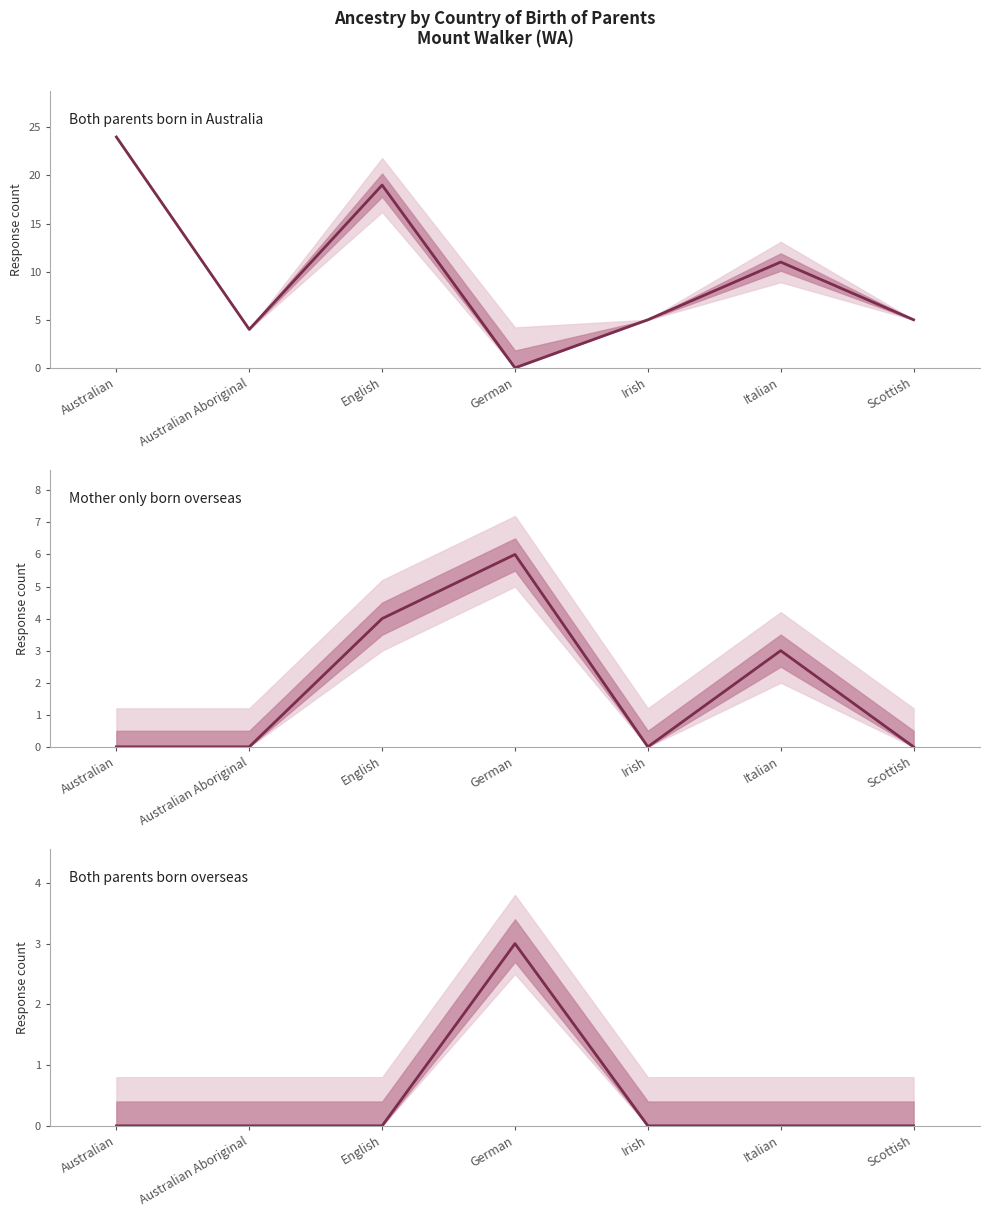

What position from the right is German?

4